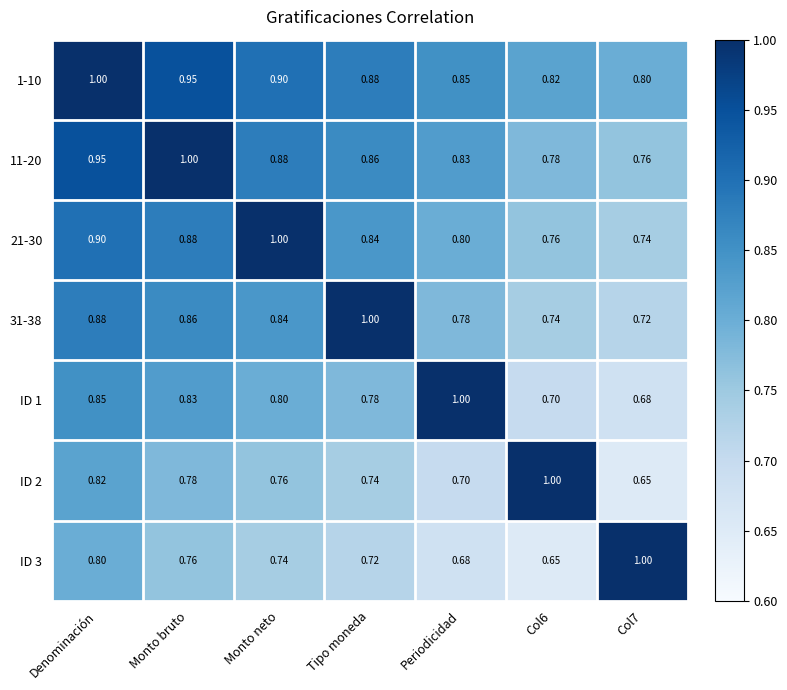

At Col6, list the series in order from largest to smallest.

ID 2, 1-10, 11-20, 21-30, 31-38, ID 1, ID 3